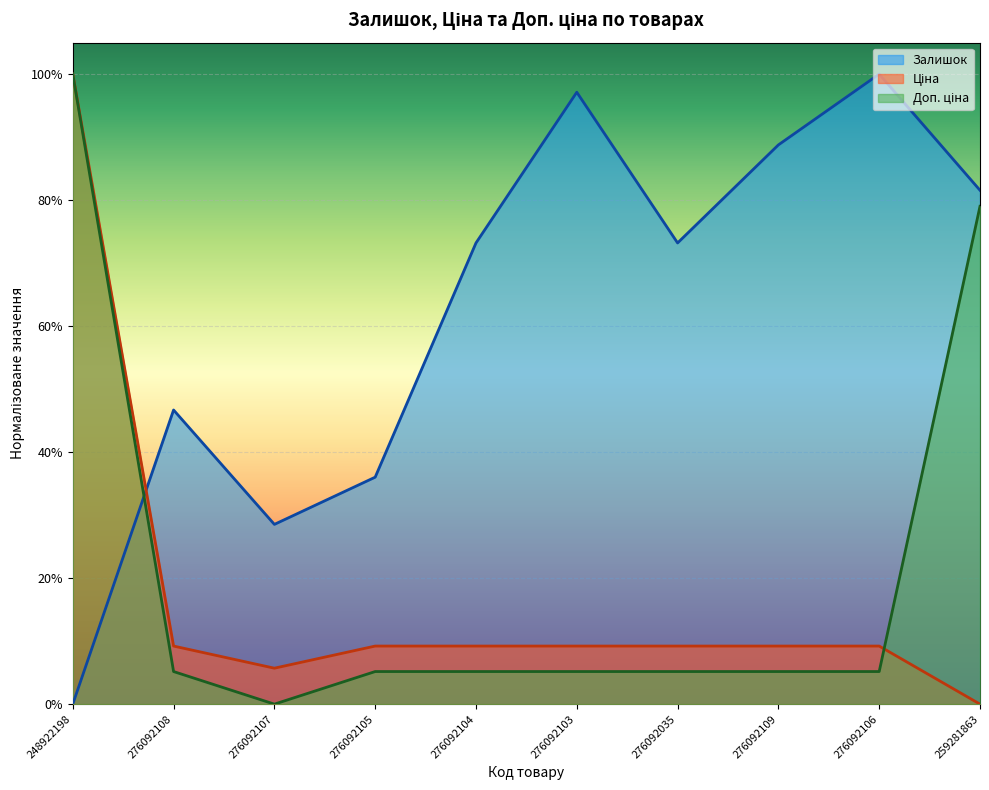

True or false: Залишок has more than 2 points higher than both neighbors.

True